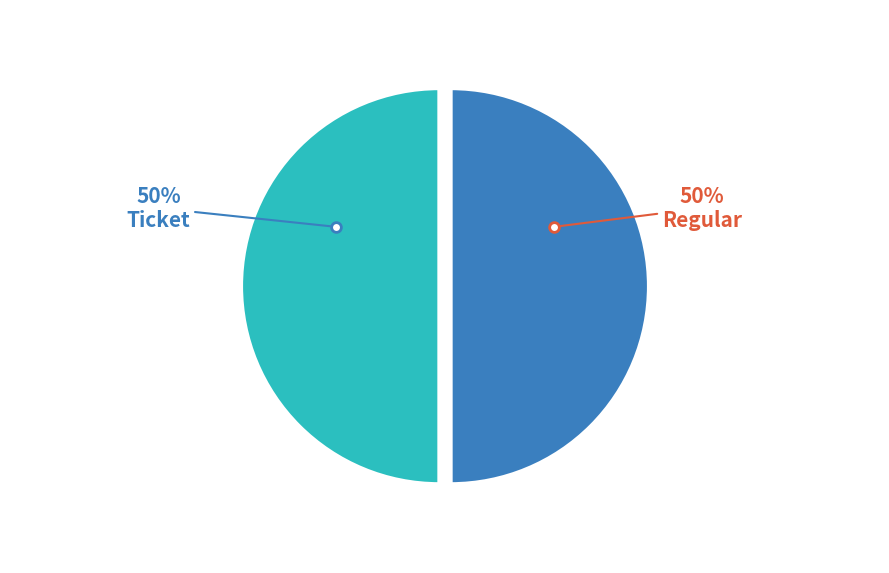

True or false: Ticket accounts for 39% of the total.

False